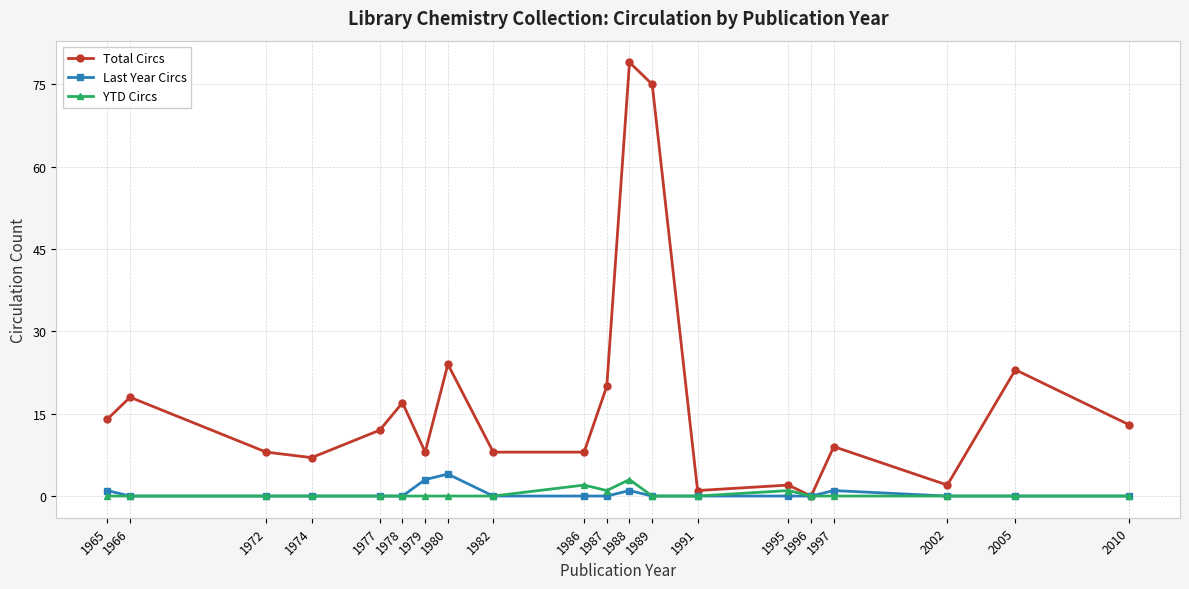

Which label corresponds to the largest value in the chart?

1988